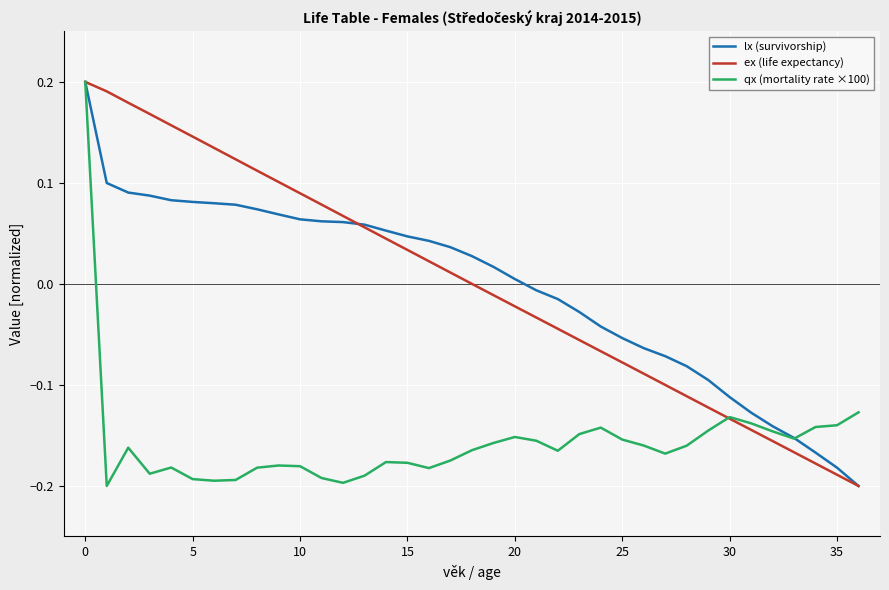

How many lines are shown in the chart?

3